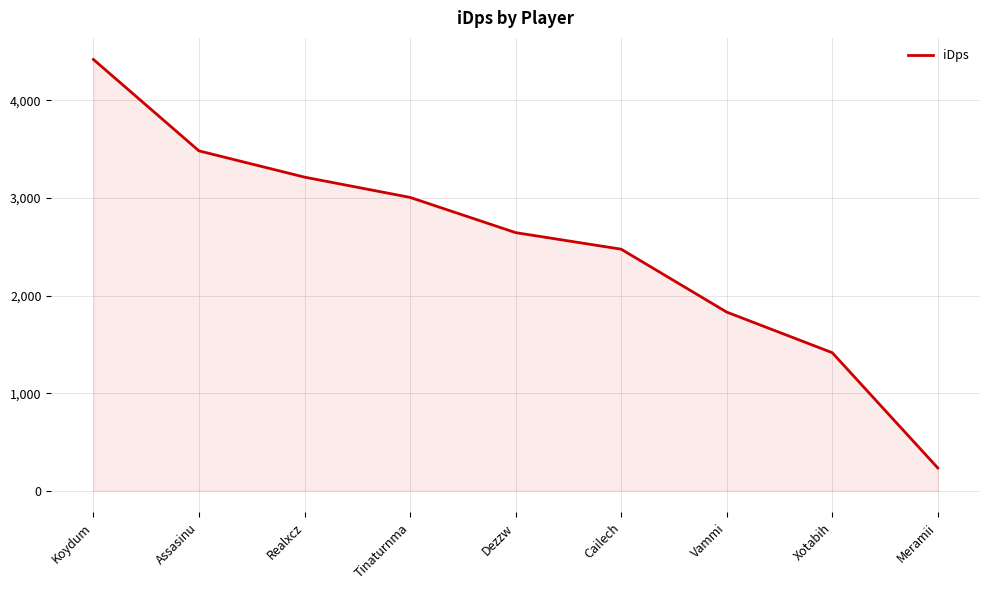

What is the change in value from Vammi to Xotabih?

-416.0